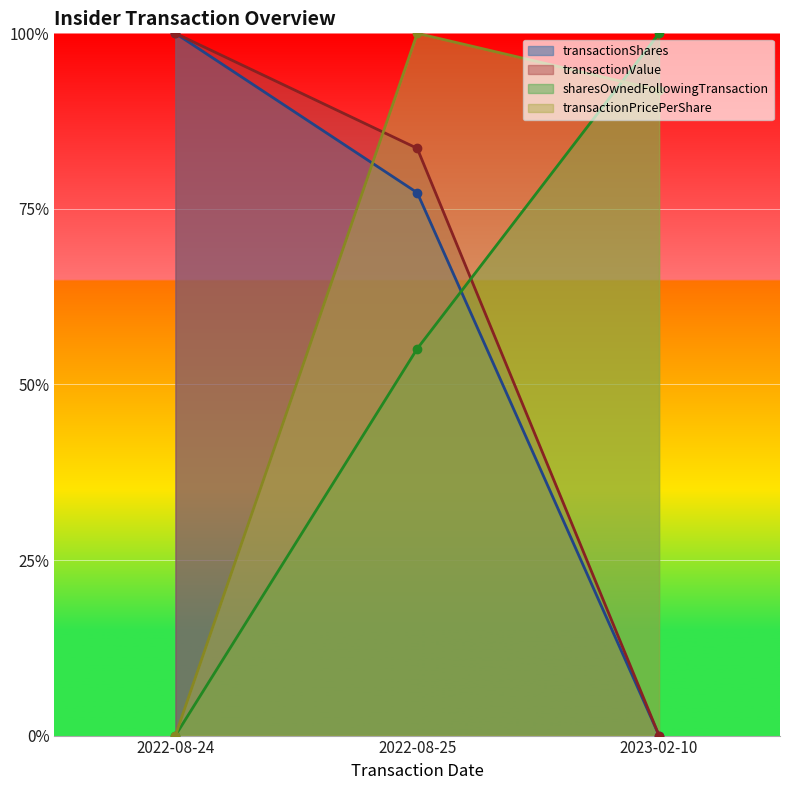

What is the value of the transactionPricePerShare point at the 3rd from the left?

0.9